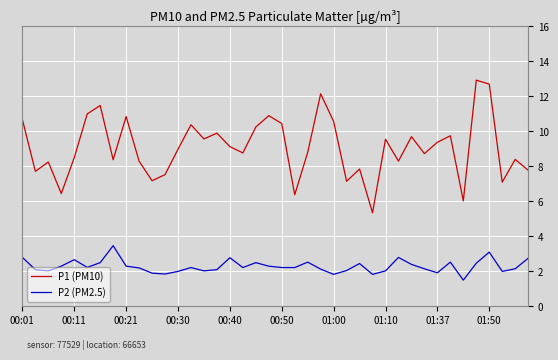

What is the smallest value displayed?

1.5